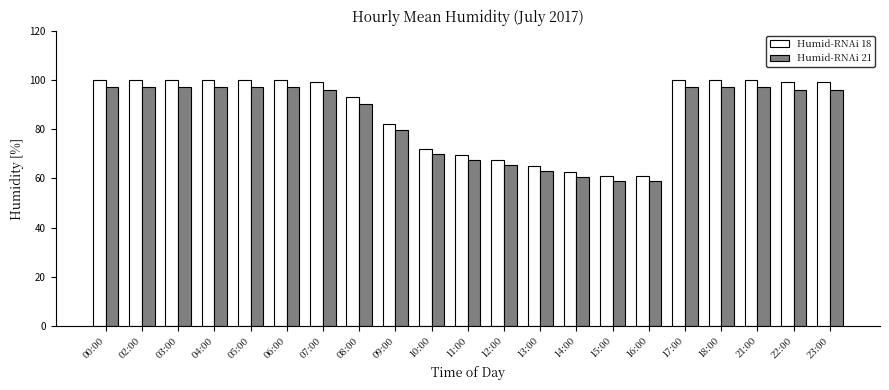

What position from the right is 14:00?

8